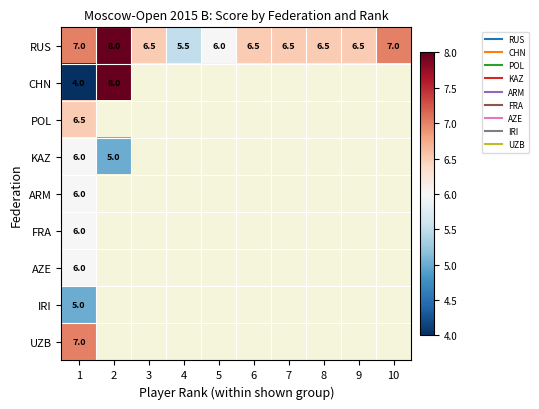

List the labels in order of POL value, smallest first.

1, 2, 3, 4, 5, 6, 7, 8, 9, 10